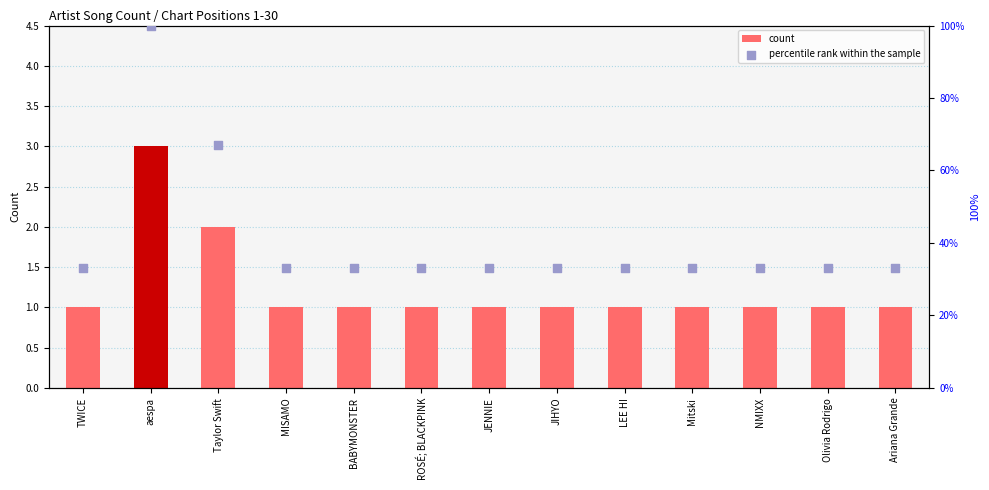

Which series has the widest spread of Y values?

percentile rank within the sample